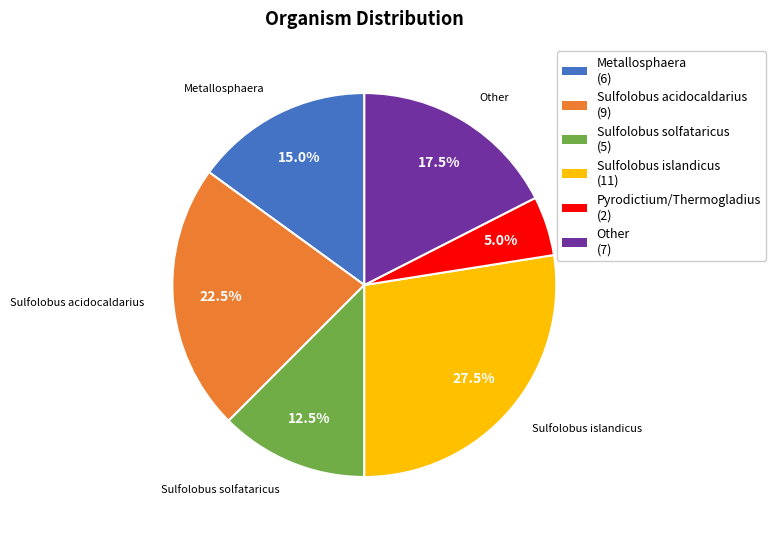

Does Pyrodictium/Thermogladius account for over 50% of the chart?

No